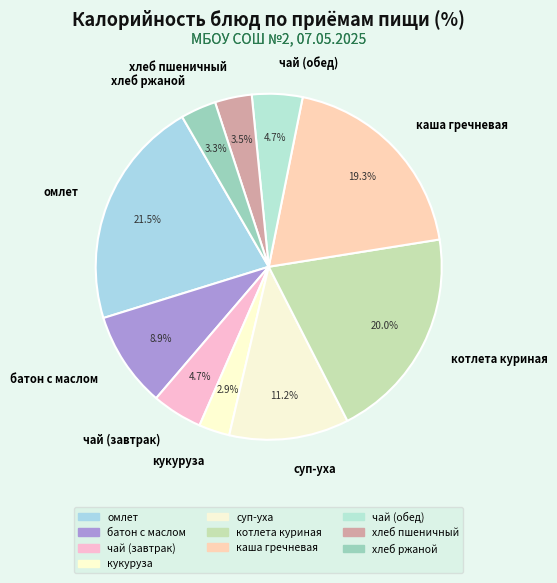

How much of the chart is everything except хлеб пшеничный?

96.5%